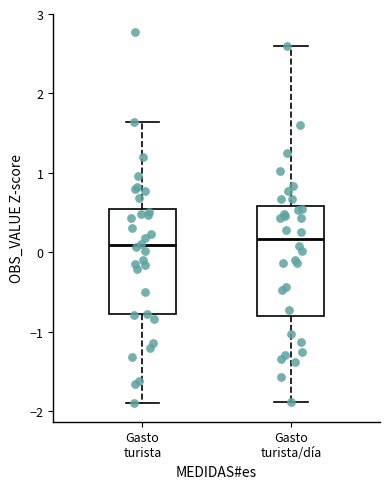

Reading left to right, read every box against the y-axis: the position of its median line, the range the box covers, and the ends of its whiskers. The values are not printed on the chart, so give them approximately, as read against the axis.

Gasto turista: median 0.1, box -0.8 to 0.5, whiskers -1.9 to 1.6
Gasto turista/día: median 0.2, box -0.8 to 0.6, whiskers -1.9 to 2.6